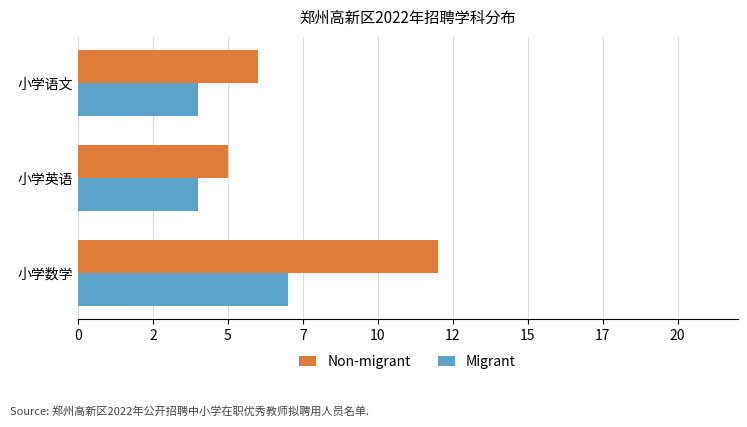

What is the sum of all Migrant values?

15